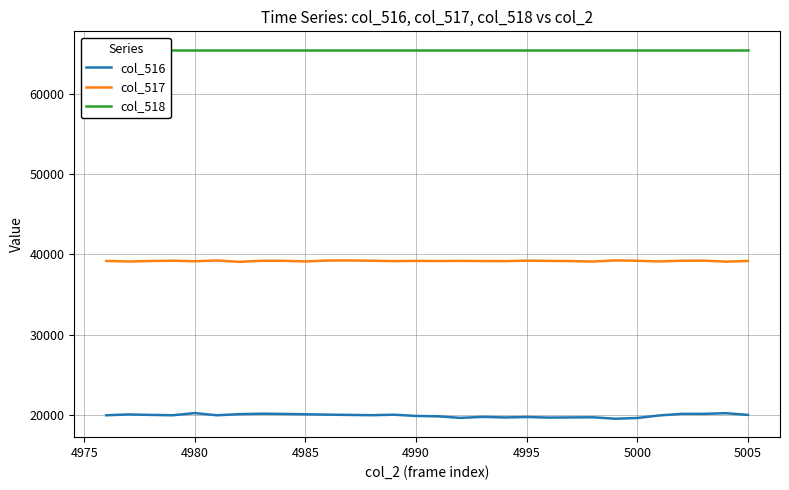

How many data points in col_517 are above 39188?

14